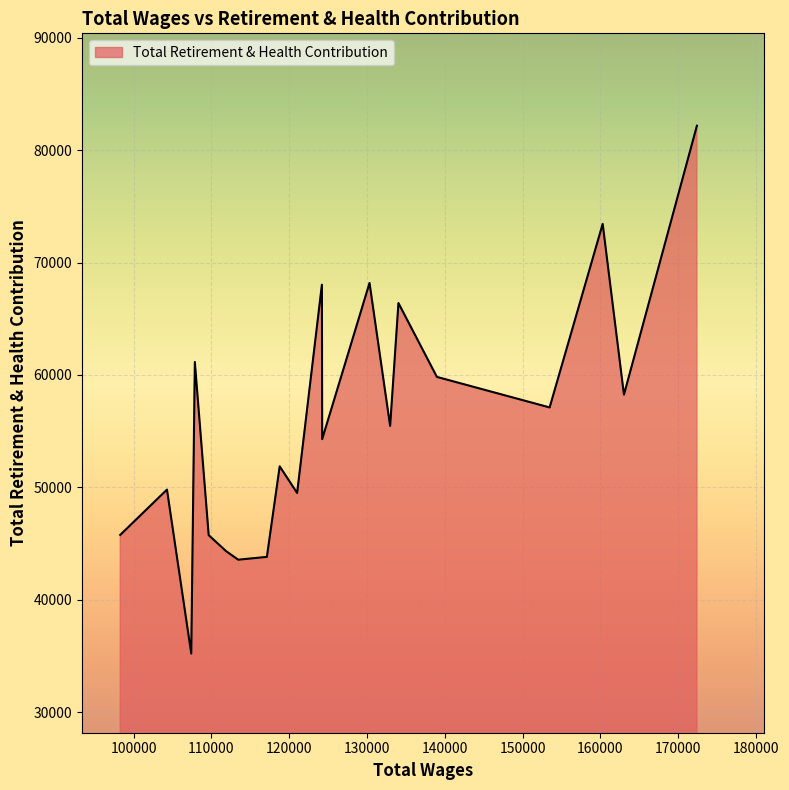

What is the maximum value shown in the chart?

82177